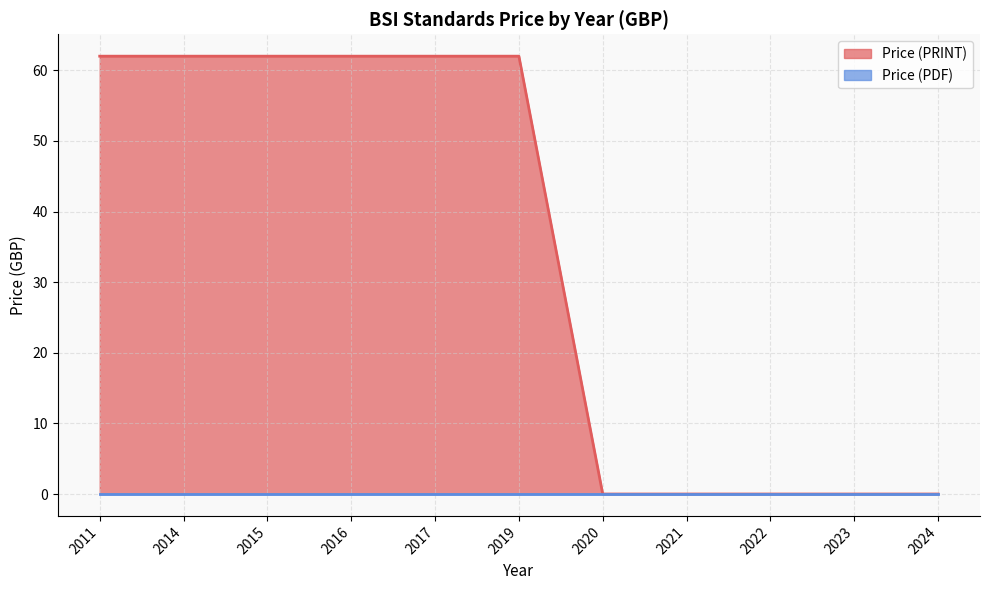

How many lines are shown in the chart?

2